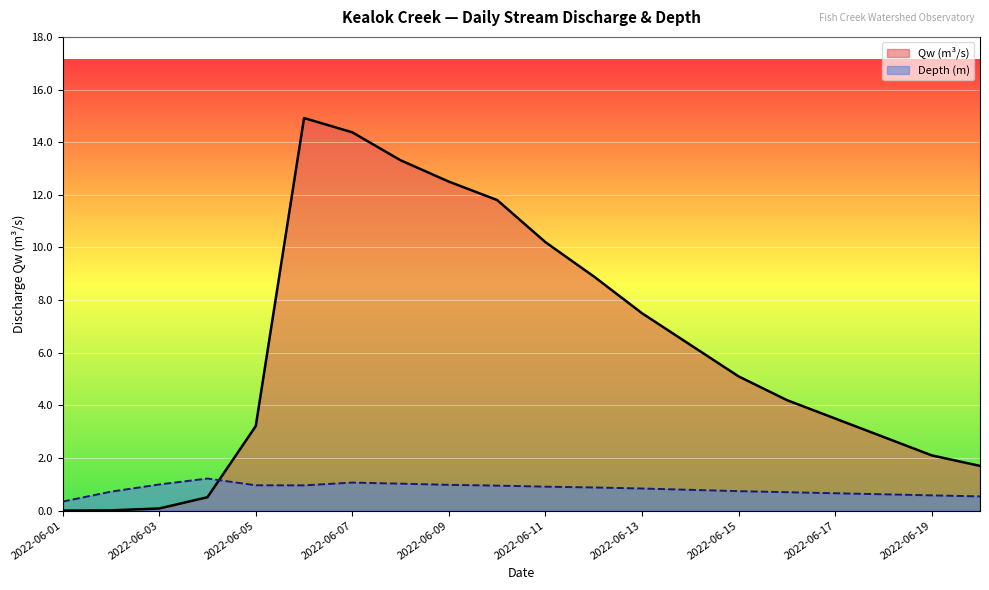

Reading left to right, transcribe all the data shown in this chart.

Qw: 0.0	0.0	0.1	0.5	3.2	14.9	14.4	13.3	12.5	11.8	10.2	8.9	7.5	6.3	5.1	4.2	3.5	2.8	2.1	1.7
Depth: 0.3	0.7	1.0	1.2	1.0	1.0	1.1	1.0	1.0	0.9	0.9	0.9	0.8	0.8	0.7	0.7	0.7	0.6	0.6	0.5